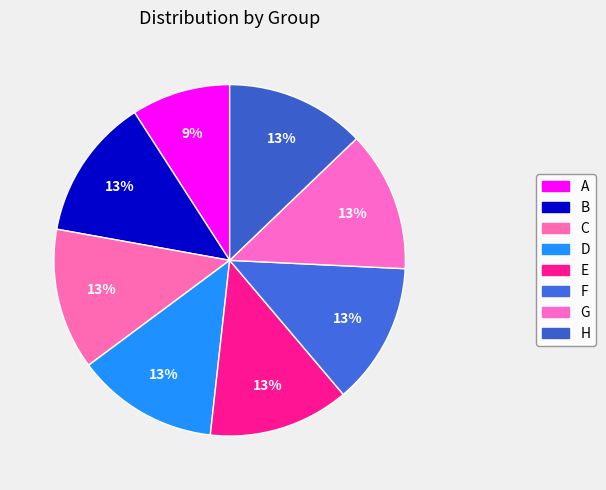

What is the total percentage of C and E?

26.0%